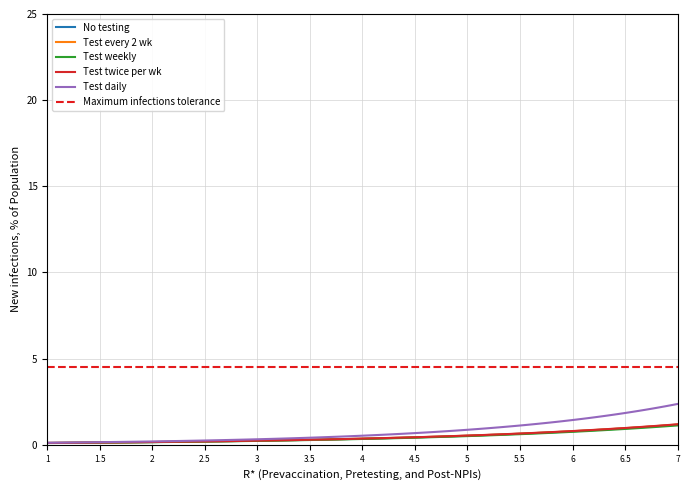

Which series has the largest total across all categories?

Maximum infections tolerance